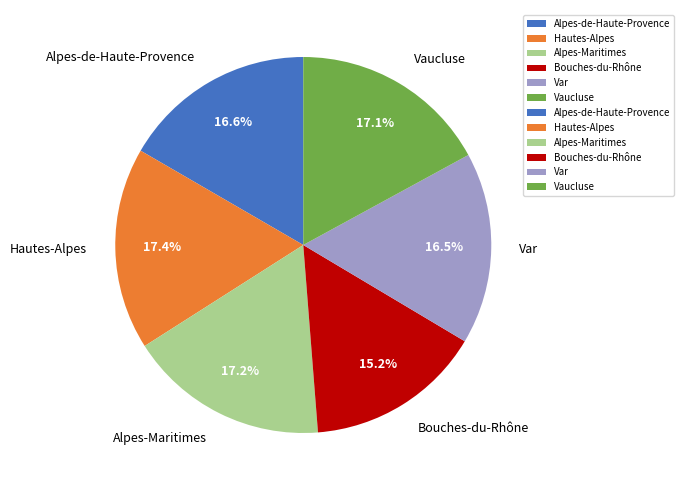

Which category has the smallest portion of the pie?

Bouches-du-Rhône